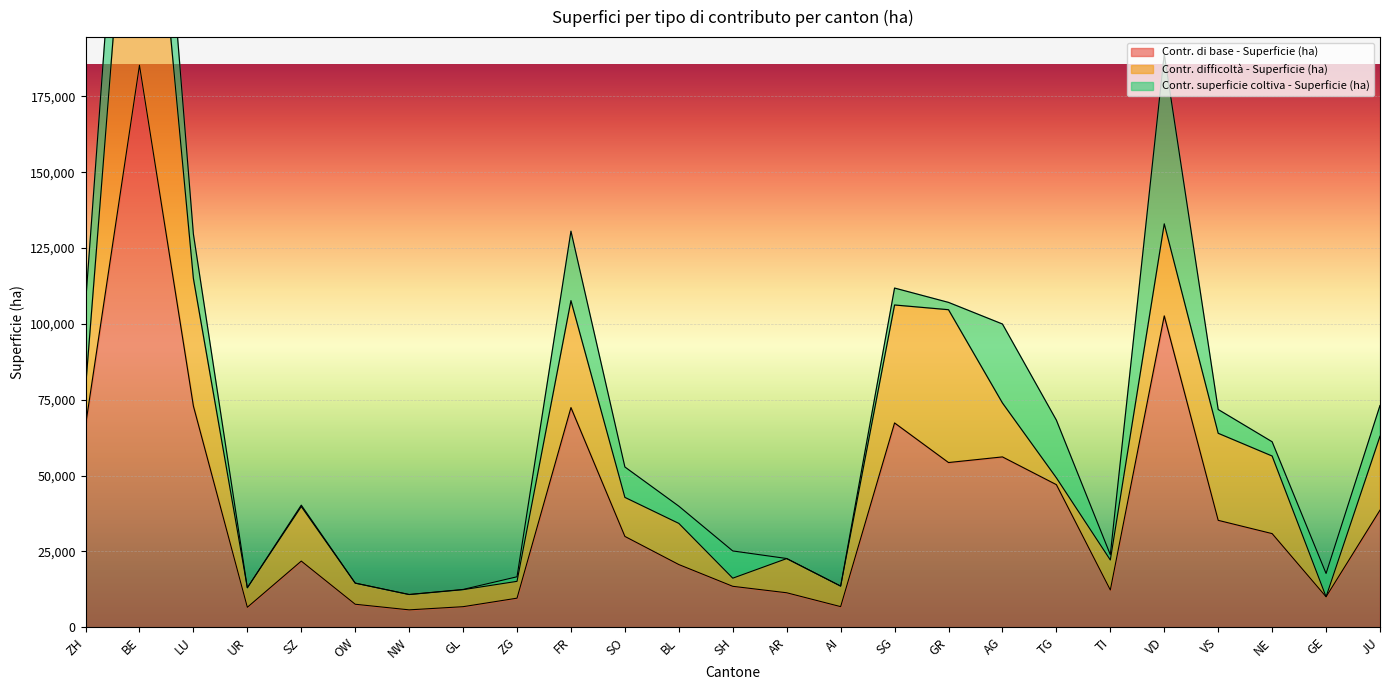

List the series in order of their overall mean, lowest first.

Contr. superficie coltiva - Superficie (ha), Contr. difficoltà - Superficie (ha), Contr. di base - Superficie (ha)